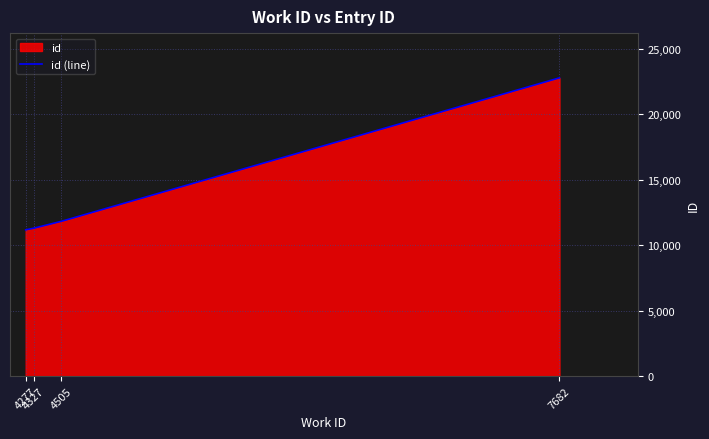

Which label corresponds to the smallest value in the chart?

4277